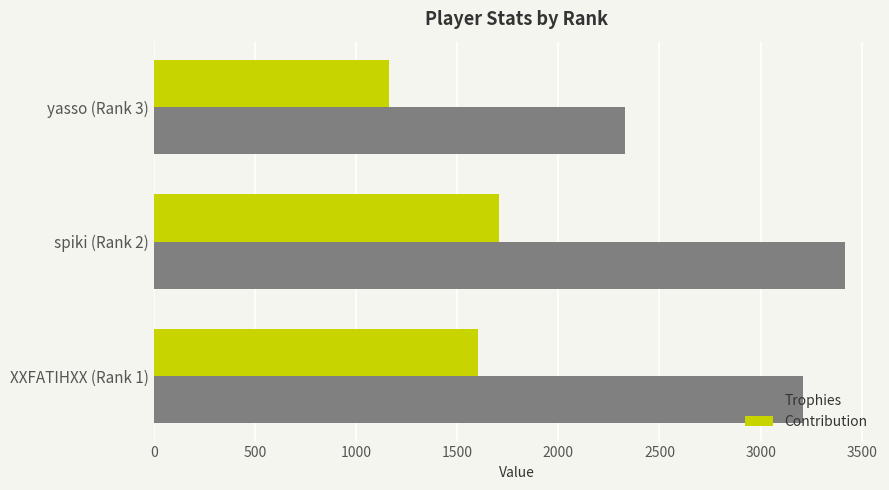

What is the sum of all Trophies values?

8957